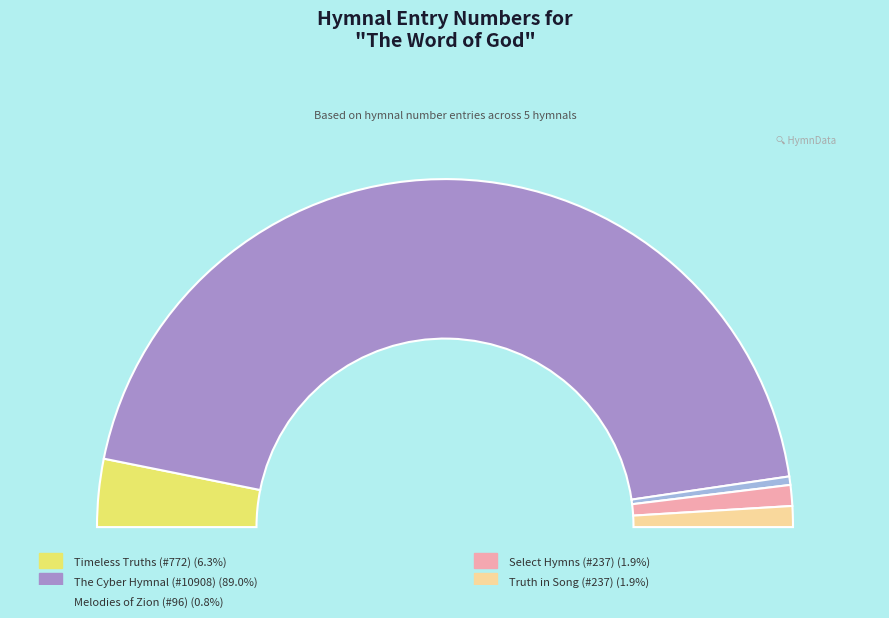

How many slices are in this pie chart?

5